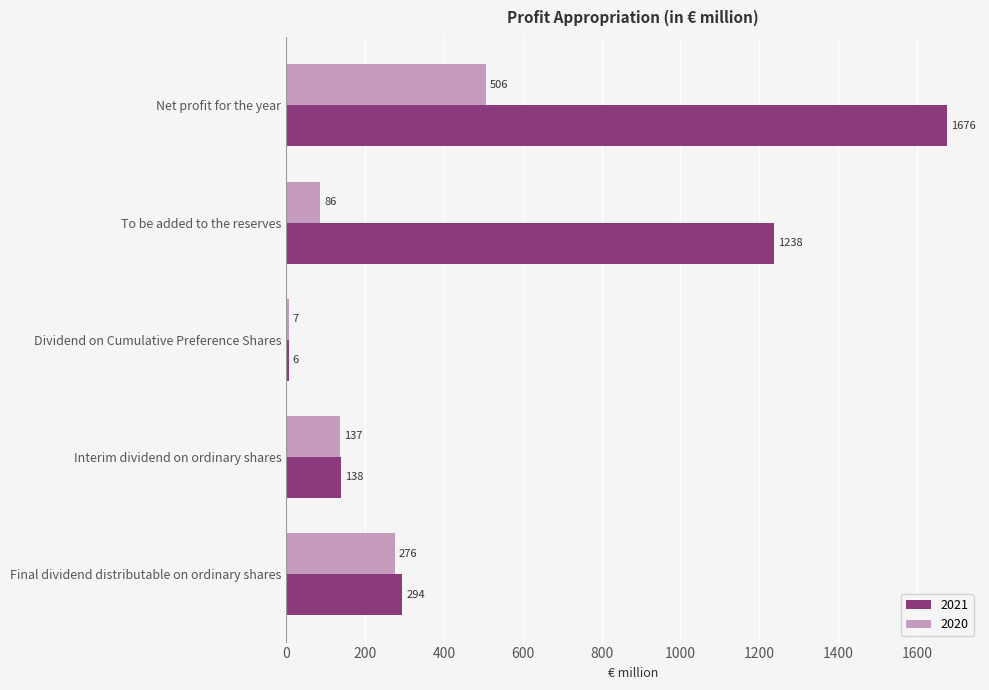

Between Net profit for the year and Interim dividend on ordinary shares, which series saw the biggest shift?

2021